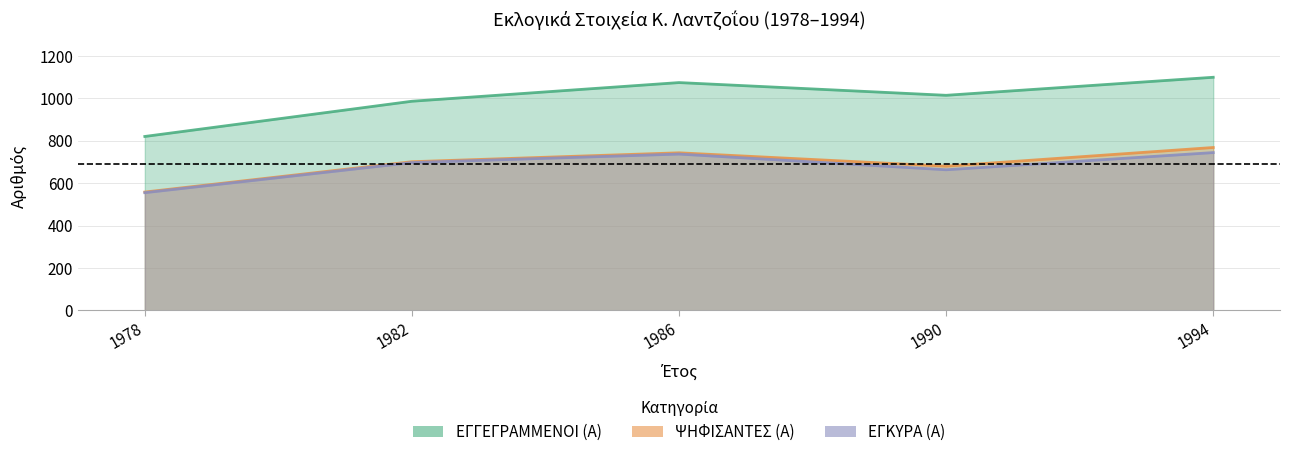

At which category does the chart reach its minimum across all series?

1978